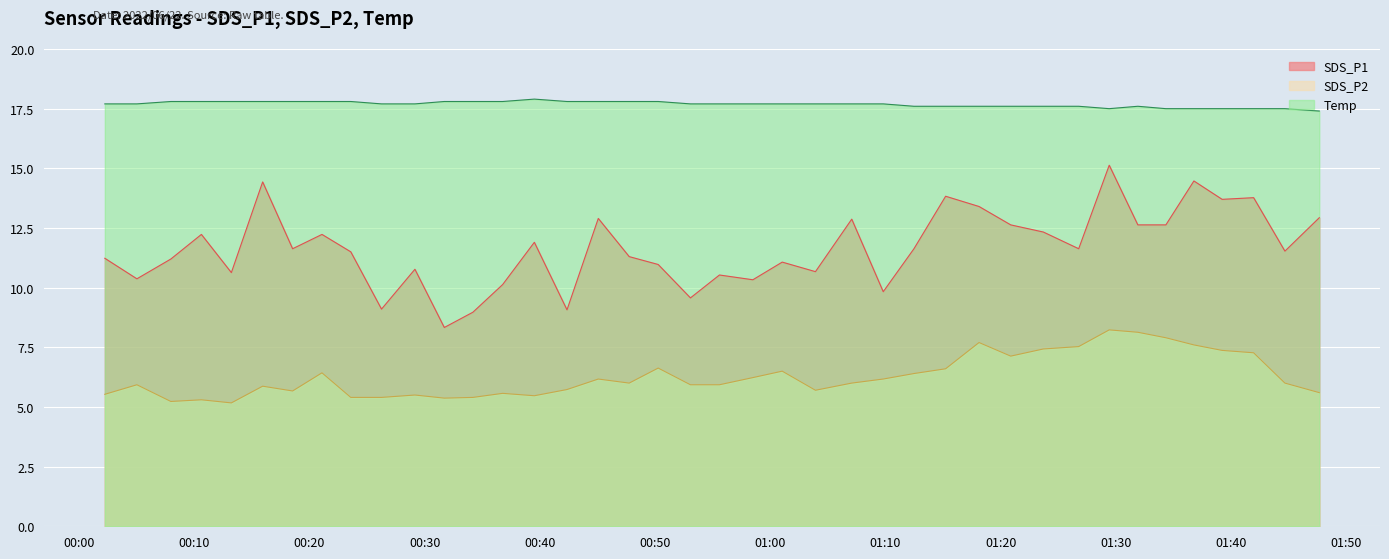

What is the average value of the SDS_P2 series?

6.3